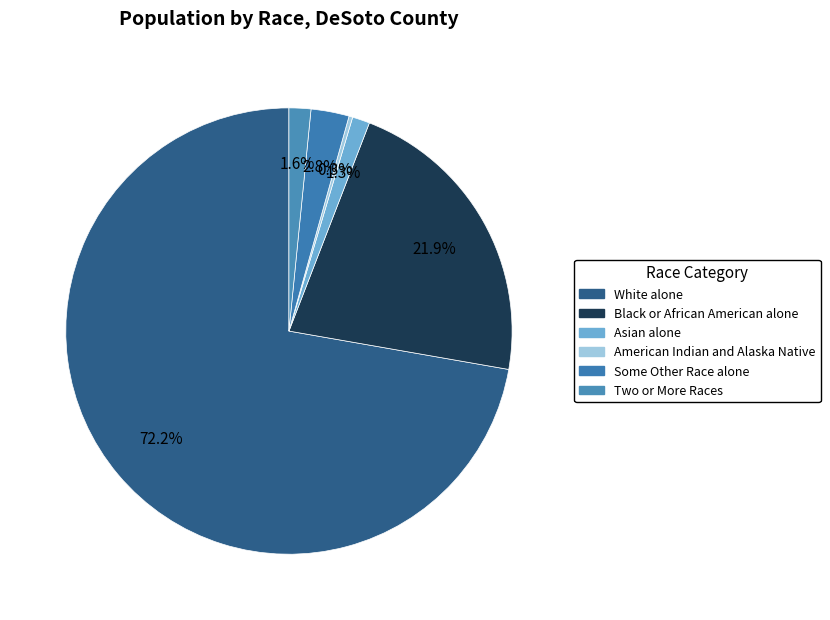

What portion of the pie excludes American Indian and Alaska Native?

99.7%